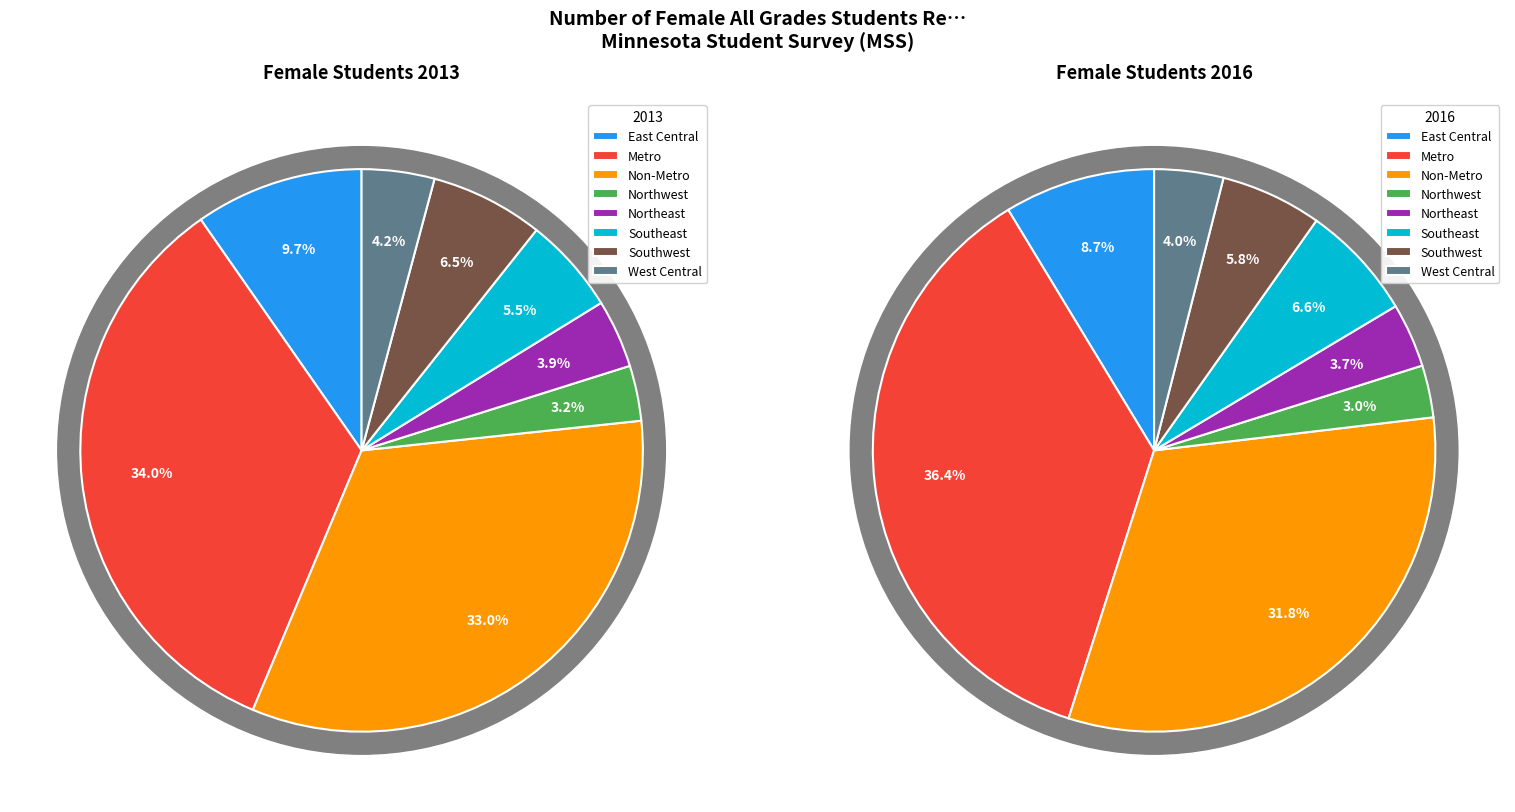

What percentage is the Southwest slice, to the nearest percent?

6%